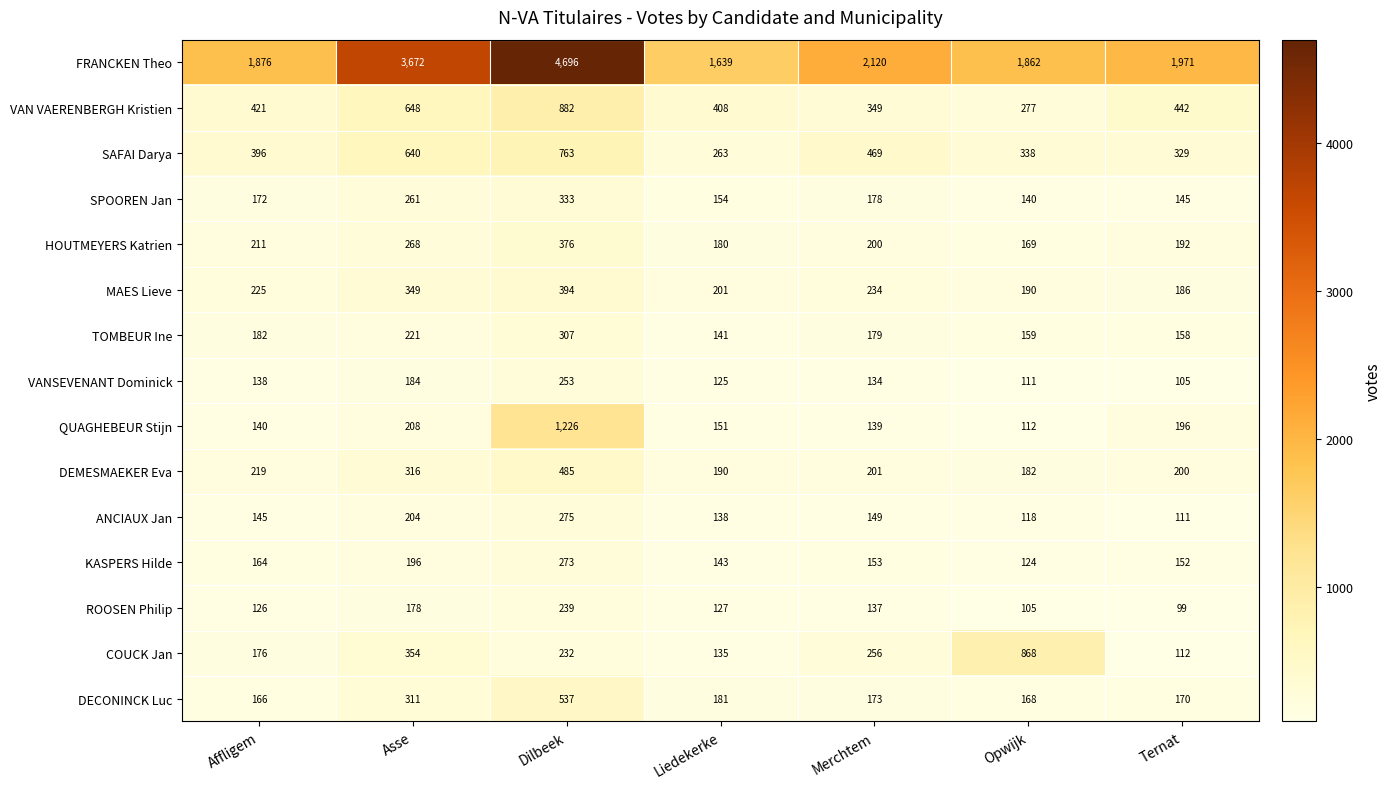

Rank the series by their maximum value, from lowest to highest.

ROOSEN Philip, VANSEVENANT Dominick, KASPERS Hilde, ANCIAUX Jan, TOMBEUR Ine, SPOOREN Jan, HOUTMEYERS Katrien, MAES Lieve, DEMESMAEKER Eva, DECONINCK Luc, SAFAI Darya, COUCK Jan, VAN VAERENBERGH Kristien, QUAGHEBEUR Stijn, FRANCKEN Theo